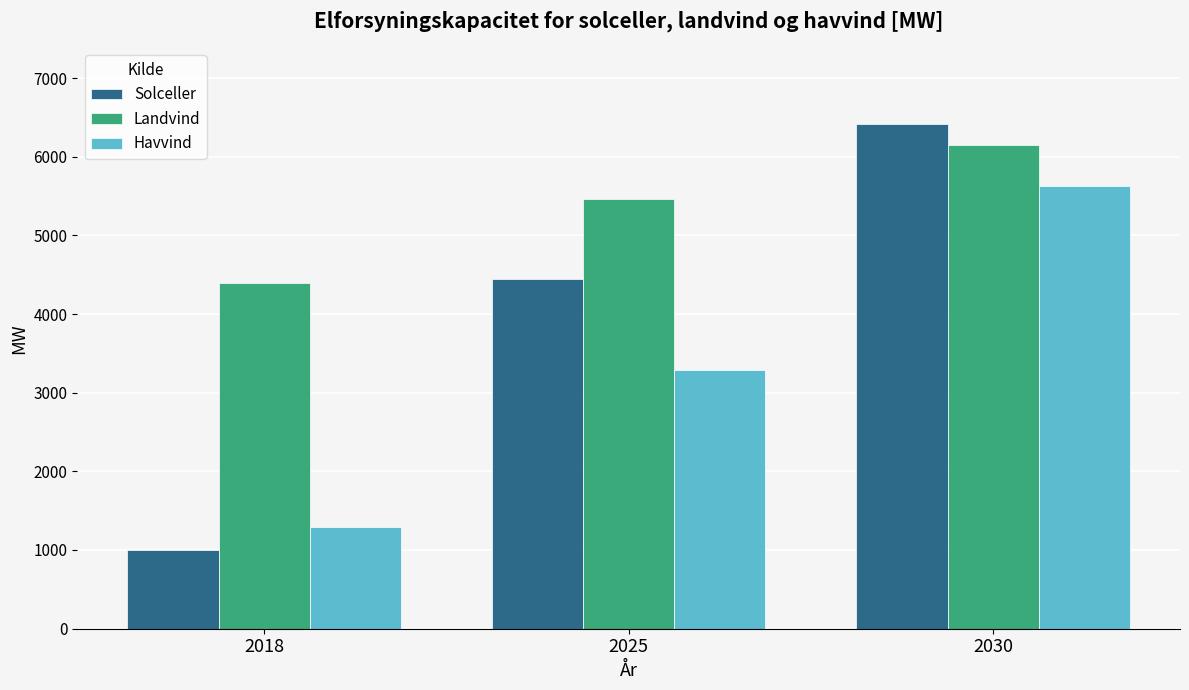

How many groups of bars are there?

3